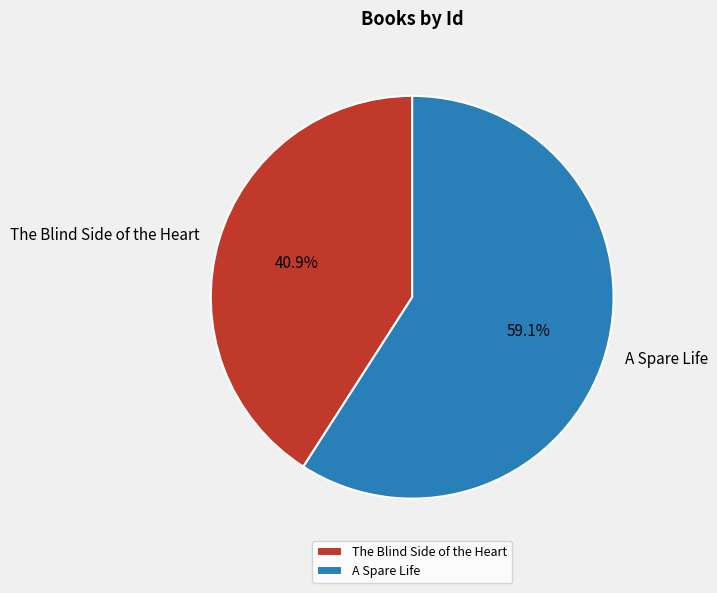

What is the ratio of the value at The Blind Side of the Heart to the value at A Spare Life?

0.7